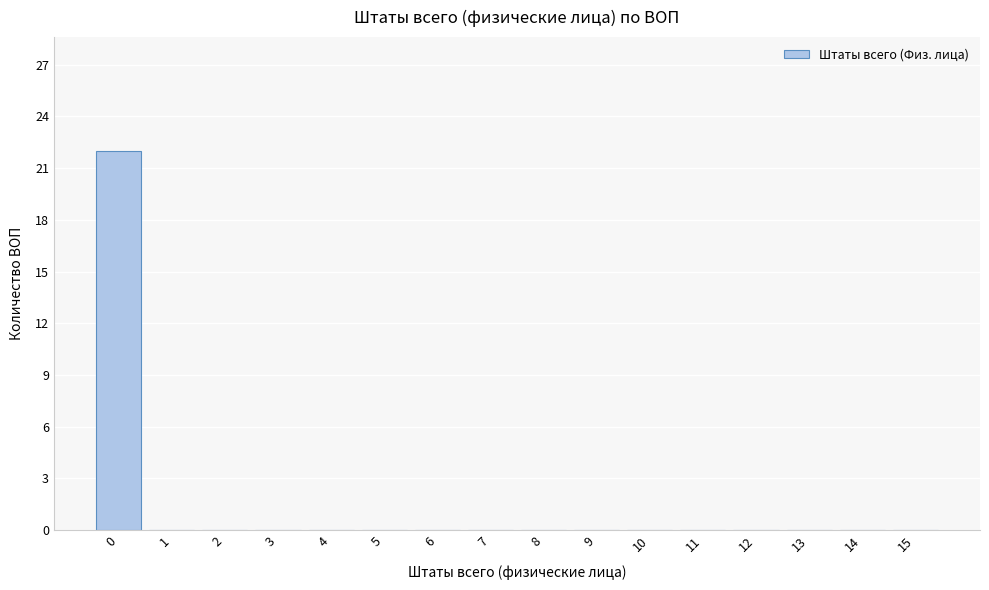

Reading right to left, list all the values displayed in this chart.

15=0	14=0	13=0	12=0	11=0	10=0	9=0	8=0	7=0	6=0	5=0	4=0	3=0	2=0	1=0	0=22